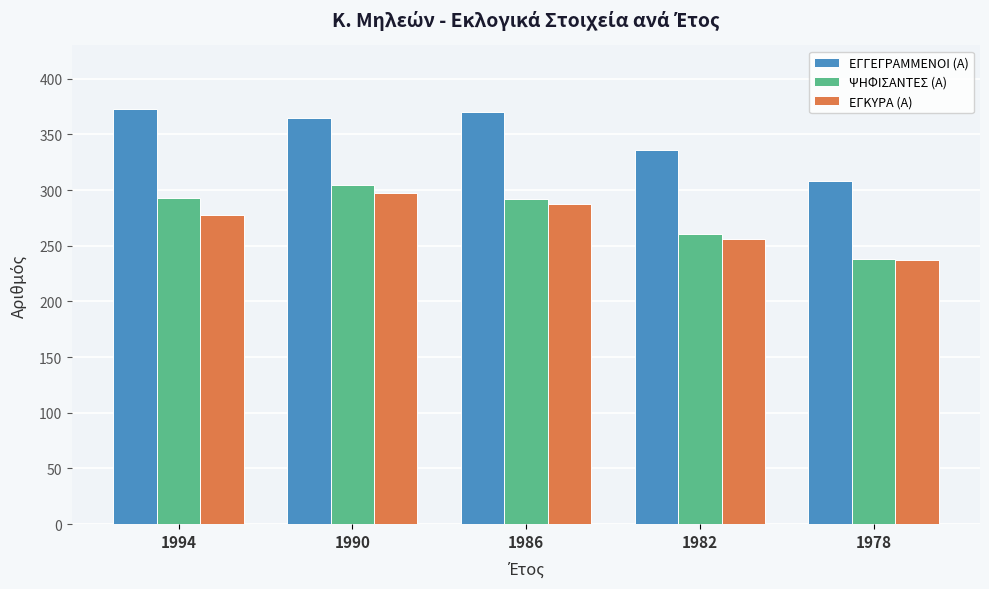

Which category has the lowest value in the ΨΗΦΙΣΑΝΤΕΣ (Α) series?

1978